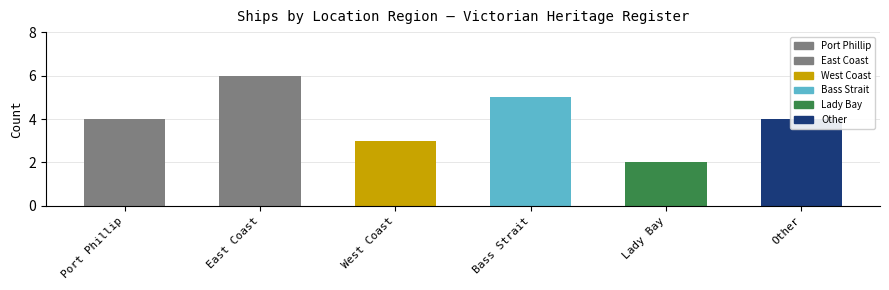

How many bars are there in total?

6